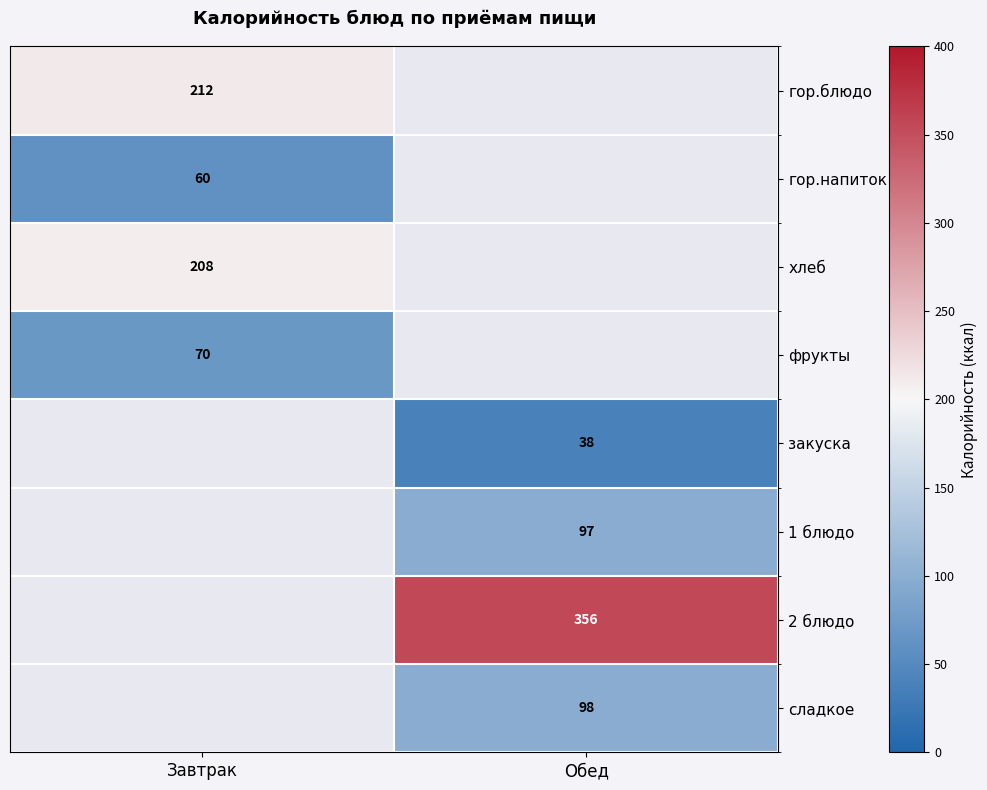

The закуска series shows 57 at Обед. True or false?

False